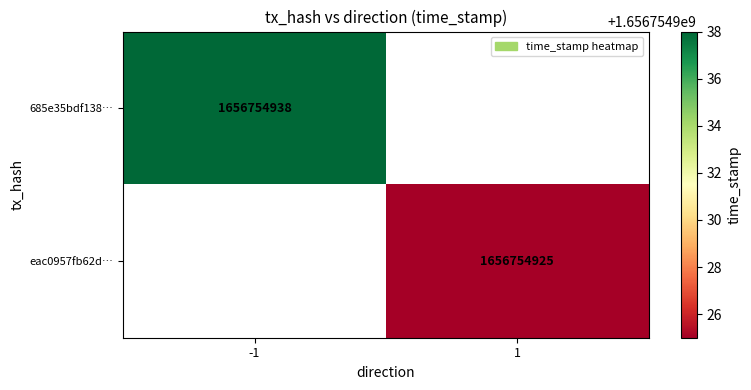

Reading left to right, what are all the values shown in this chart?

685e35bdf138ef287403d793e0bc33565acce3e: -1	1656754938
eac0957fb62dd9535d5b31fd7a2df33d470f741: 1	1656754925